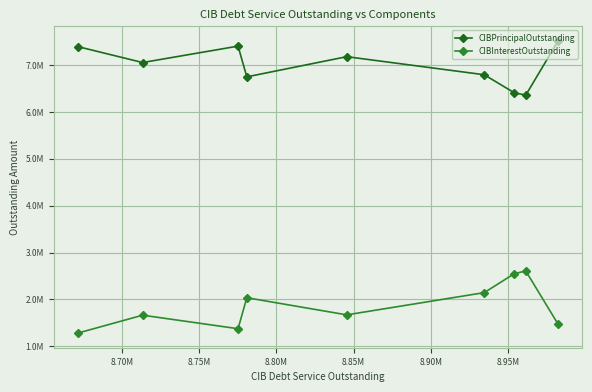

True or false: CIBPrincipalOutstanding and CIBInterestOutstanding cross at least once.

False